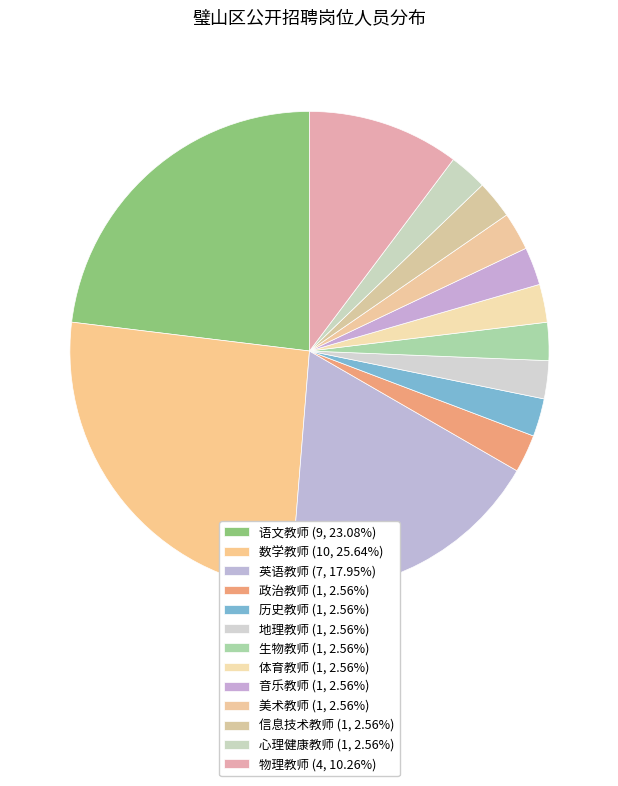

Count the number of slices in the pie.

13